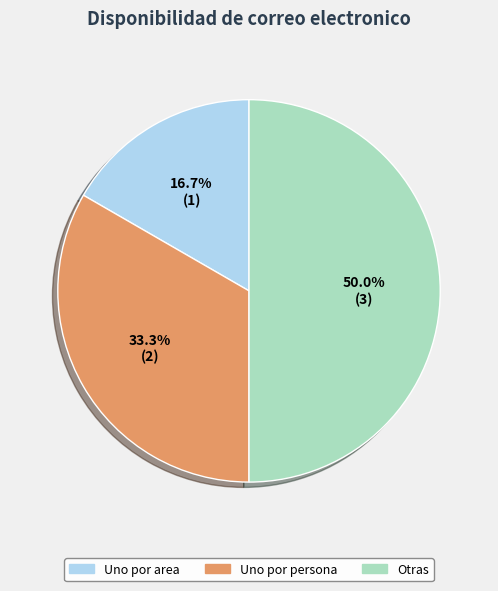

To the nearest percent, what is the combined percentage of Otras and Uno por area?

67%